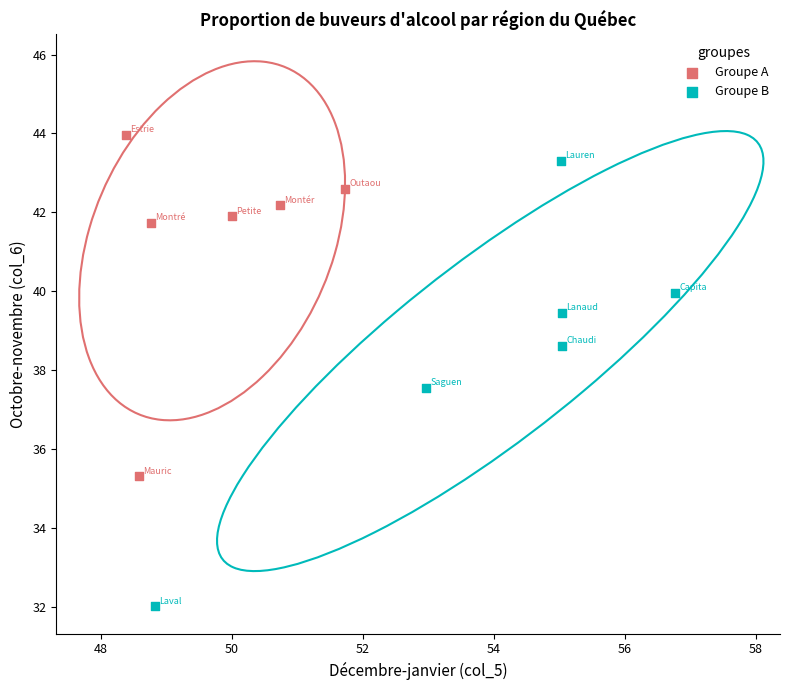

Which series has the widest spread of Y values?

Groupe B